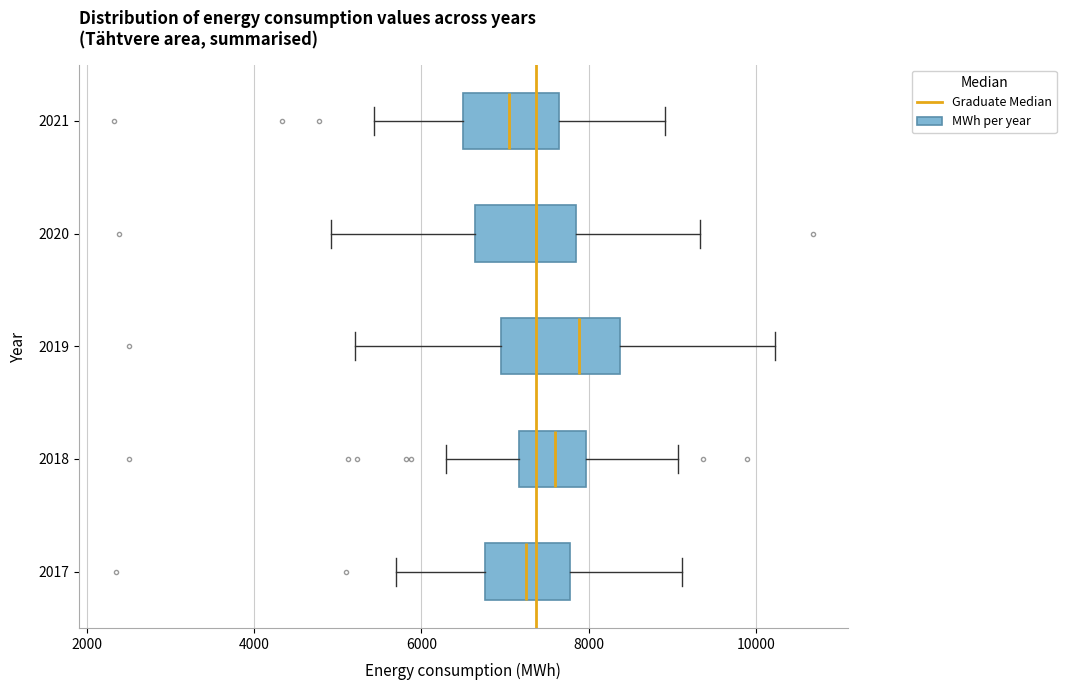

Reading bottom to top, read every box against the x-axis: the position of its median line, the range the box covers, and the ends of its whiskers. The values are not printed on the chart, so give them approximately, as read against the axis.

2017: median 7200, box 6800 to 7800, whiskers 5800 to 9200
2018: median 7600, box 7200 to 8000, whiskers 6200 to 9000
2019: median 7800, box 7000 to 8400, whiskers 5200 to 10200
2020: median 7400, box 6600 to 7800, whiskers 5000 to 9400
2021: median 7000, box 6600 to 7600, whiskers 5400 to 9000